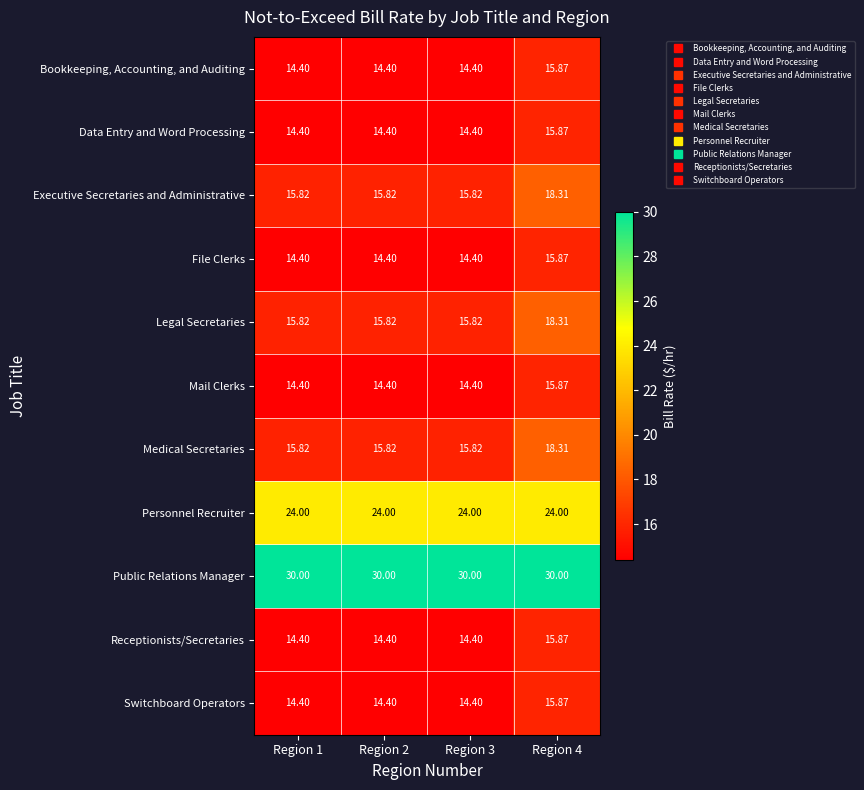

What is the spread (max minus min) of values at Region 2?

15.6